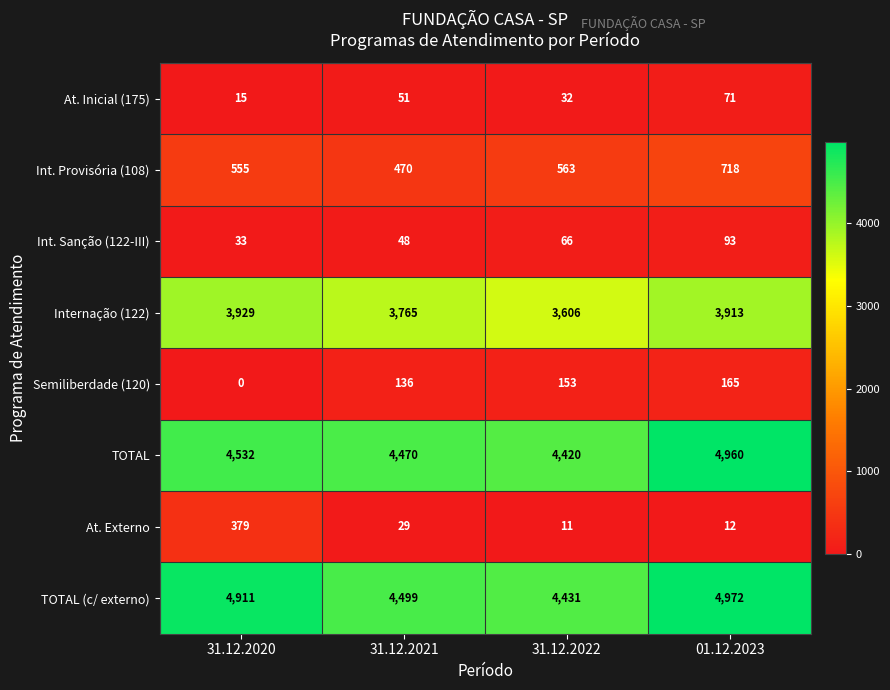

What is the average value of the At. Externo series?

108